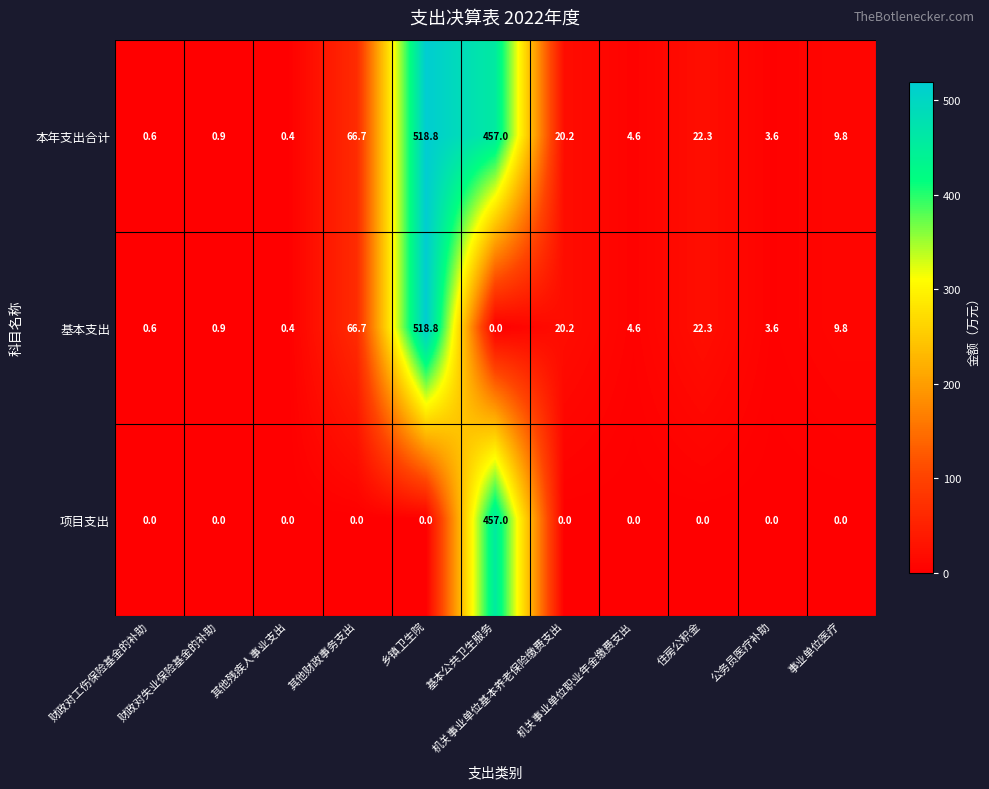

What is the greatest value displayed?

518.8